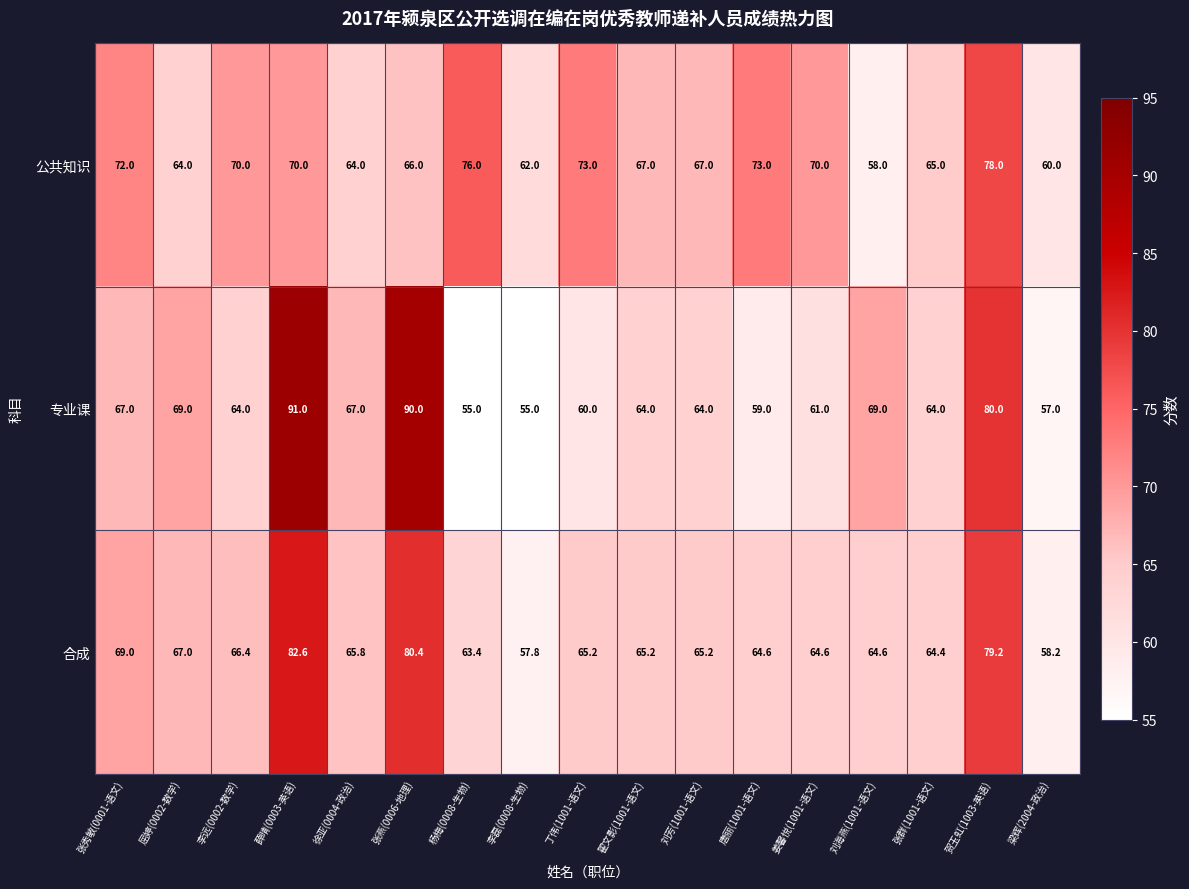

How many values in the 公共知识 series are below 67?

7